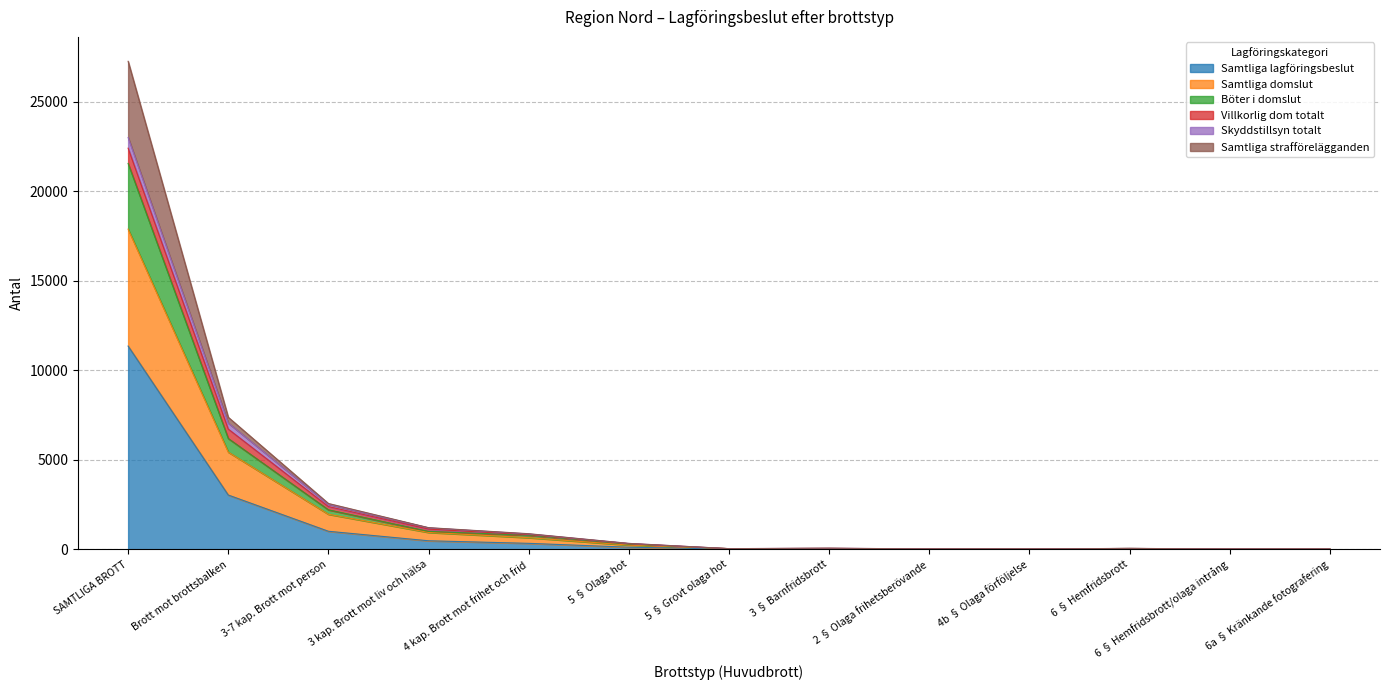

Rank the series at 4b § Olaga förföljelse from highest to lowest value.

Samtliga domslut, Böter i domslut, Samtliga lagföringsbeslut